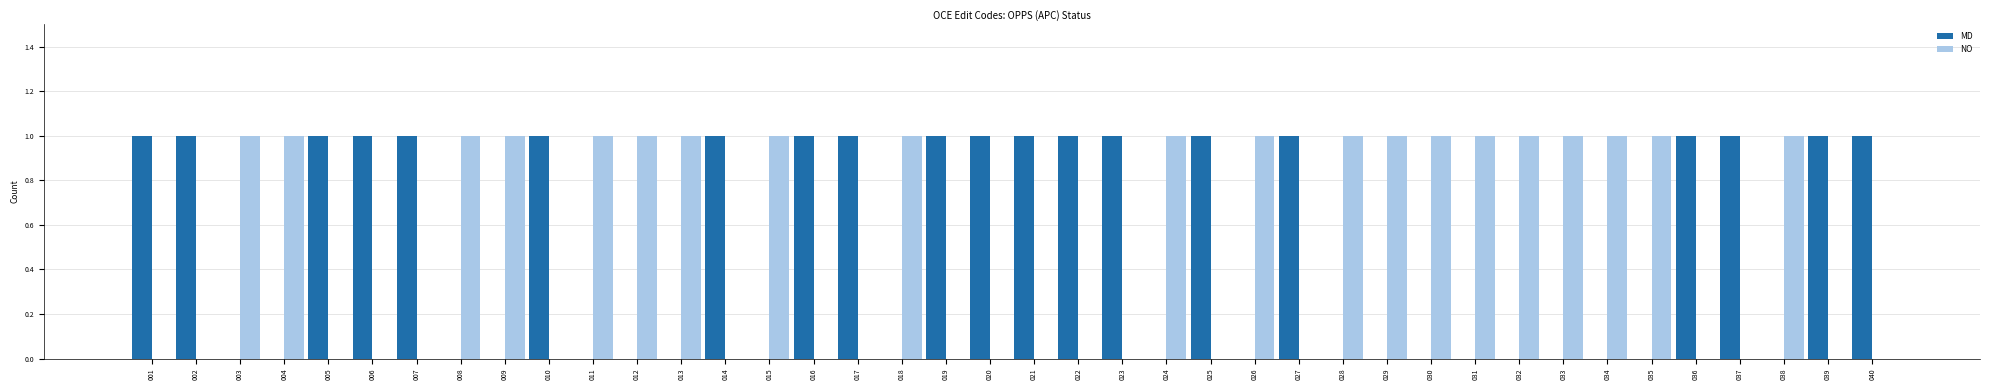

Is it true that NO equals 1 at 018?

True